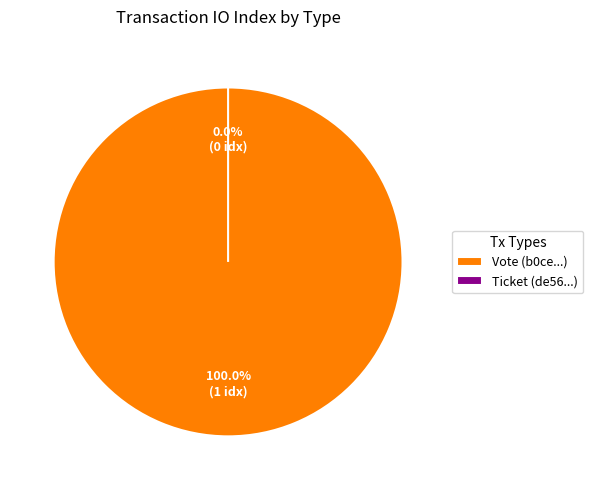

To the nearest percent, what is the difference between the Ticket and Vote slice percentages?

100%